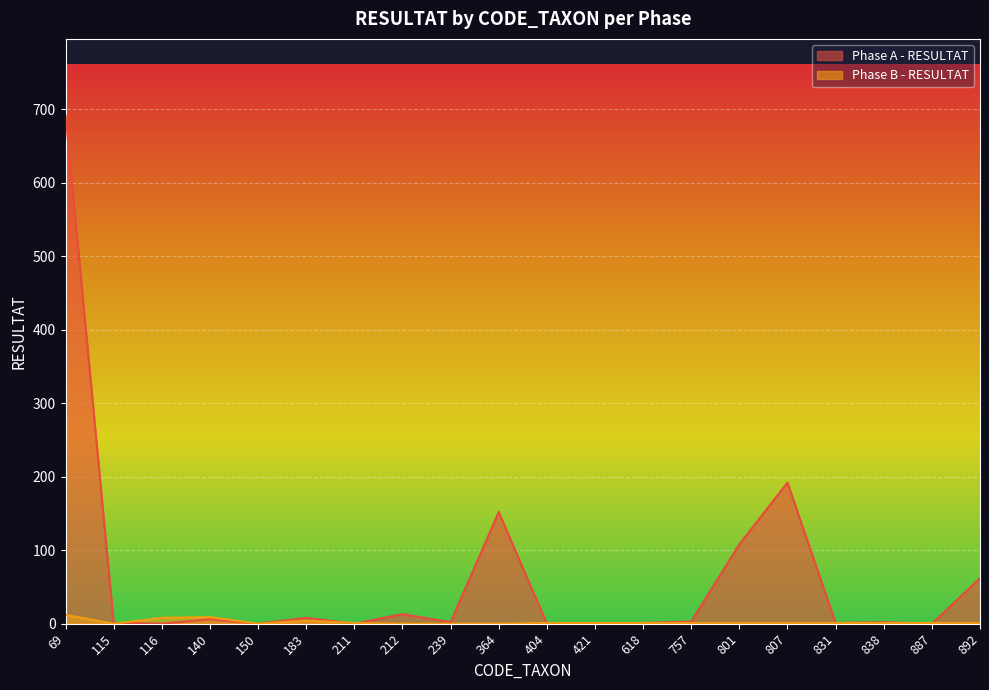

How many data points in Phase A - RESULTAT are above 2?

9